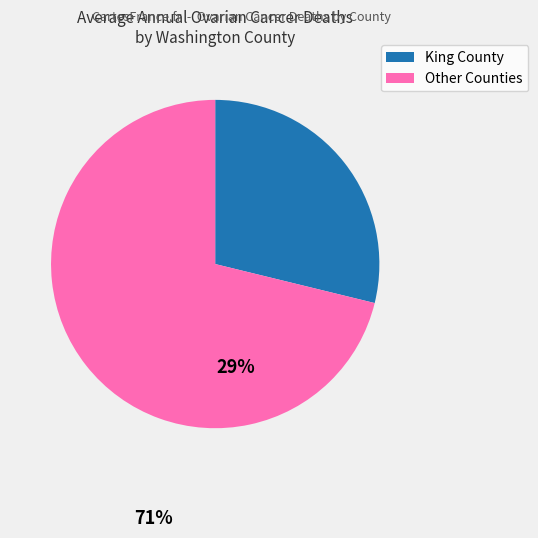

Is there a majority slice in this chart?

Yes